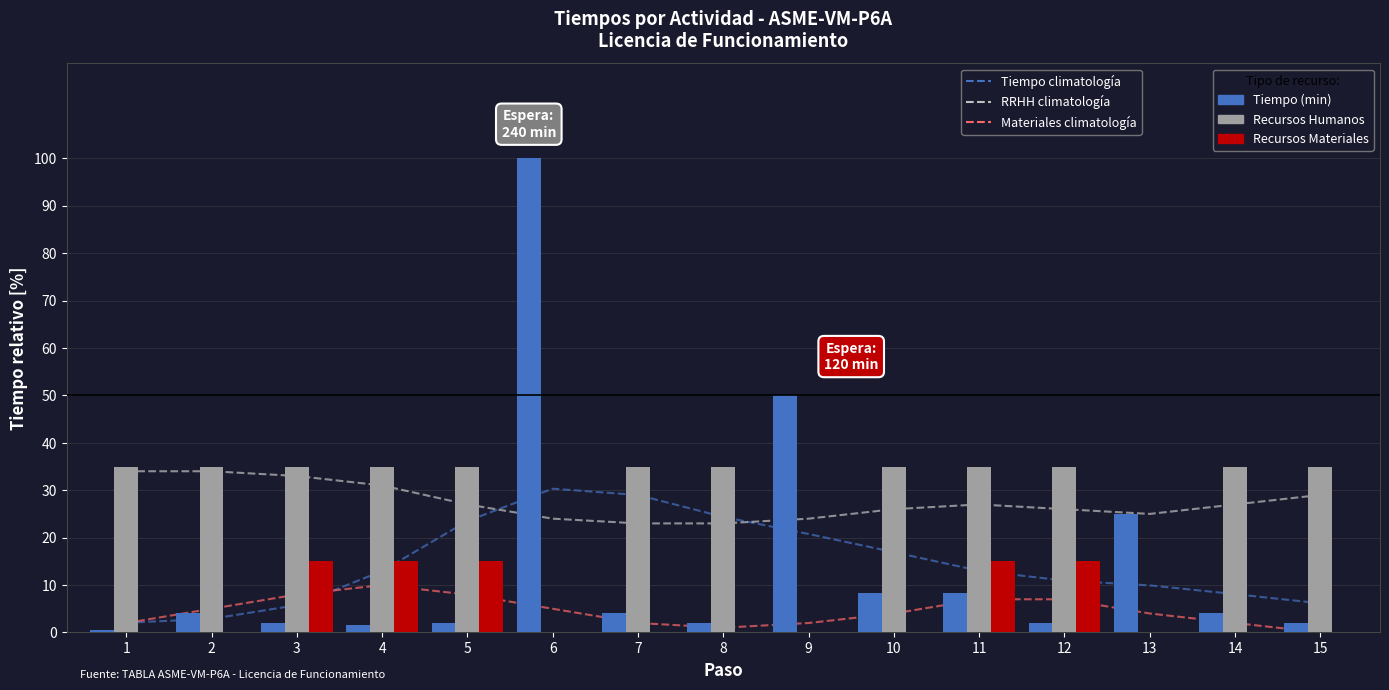

Is the value of Tiempo (min) at 1 greater than the value of Materiales climatología at 5?

No